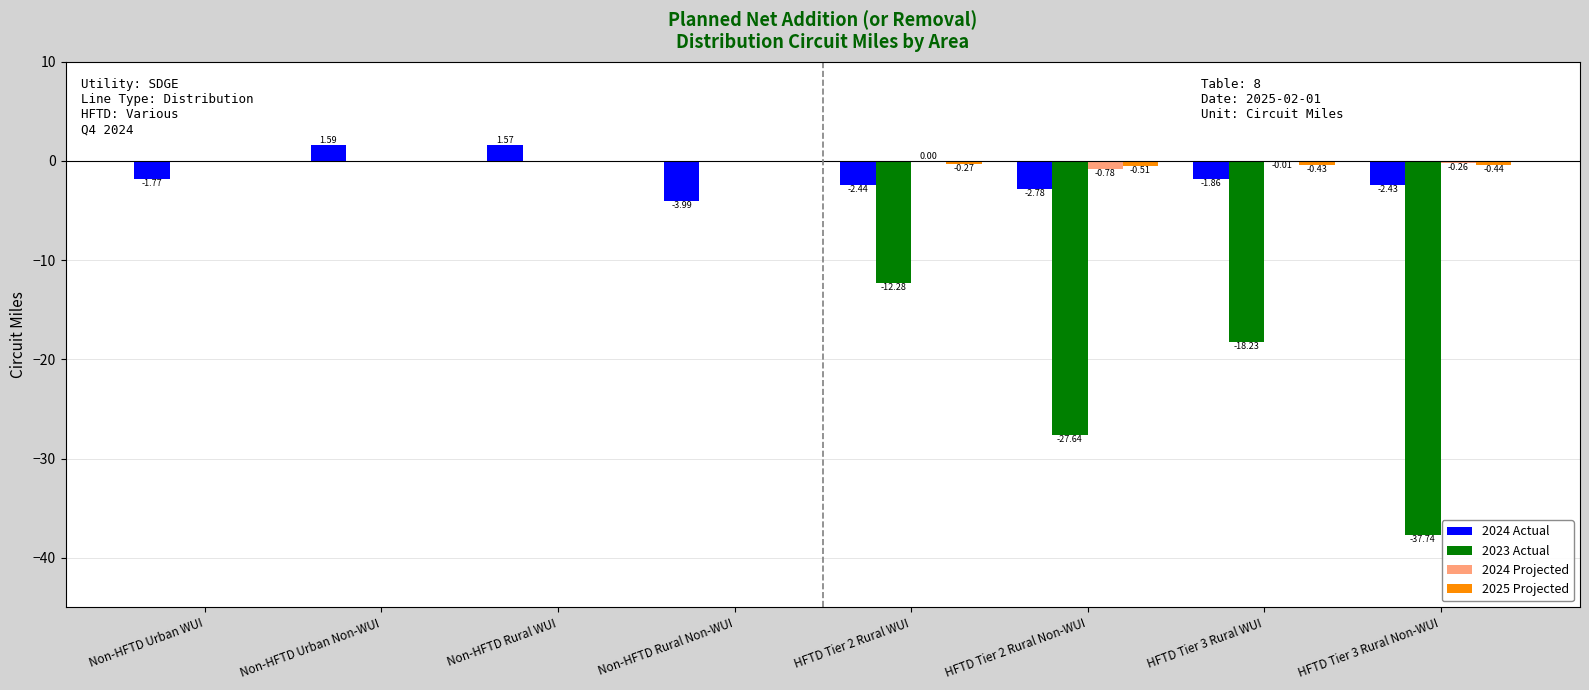

What is the sum of all 2023 Actual values?

-95.9